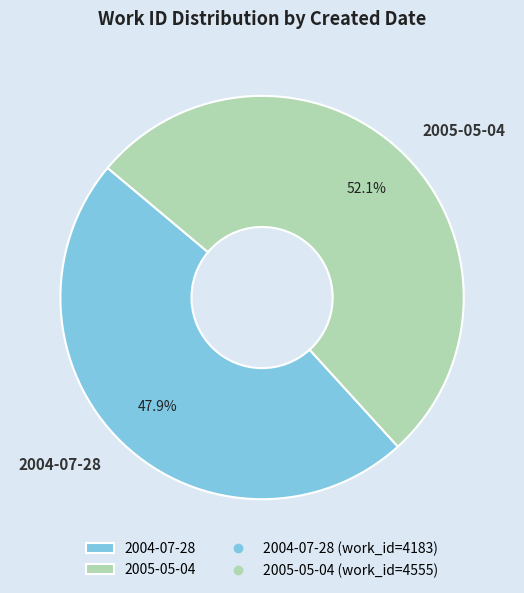

Is 2005-05-04 the majority of the pie?

Yes